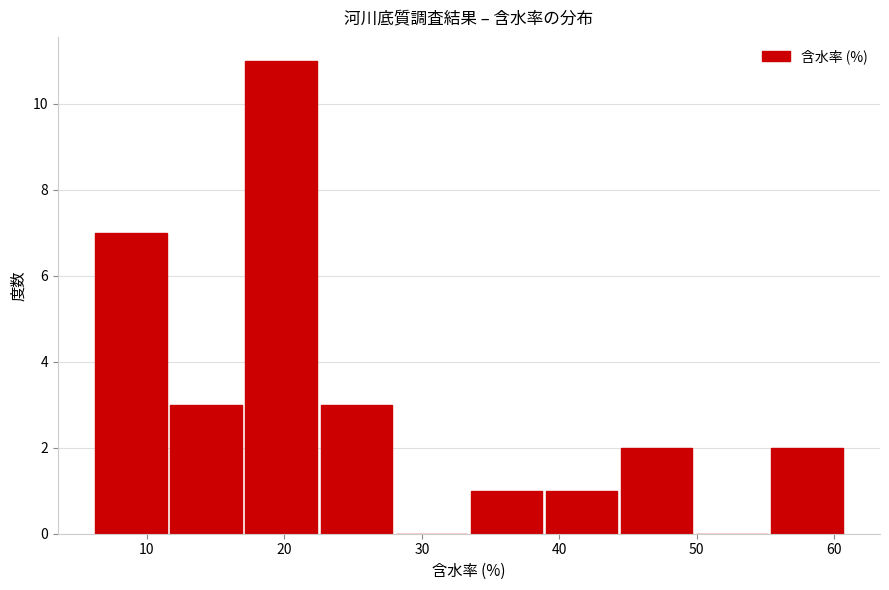

Reading left to right, list every bar in this chart as the range it spans on the x-axis followed by its height. Neither the bar edges nor the heights are printed on the chart, so give them approximately, as read against the axes.

6 to 12: 7
12 to 17: 3
17 to 22: 11
22 to 28: 3
28 to 33: 0
33 to 39: 1
39 to 44: 1
44 to 50: 2
50 to 55: 0
55 to 61: 2